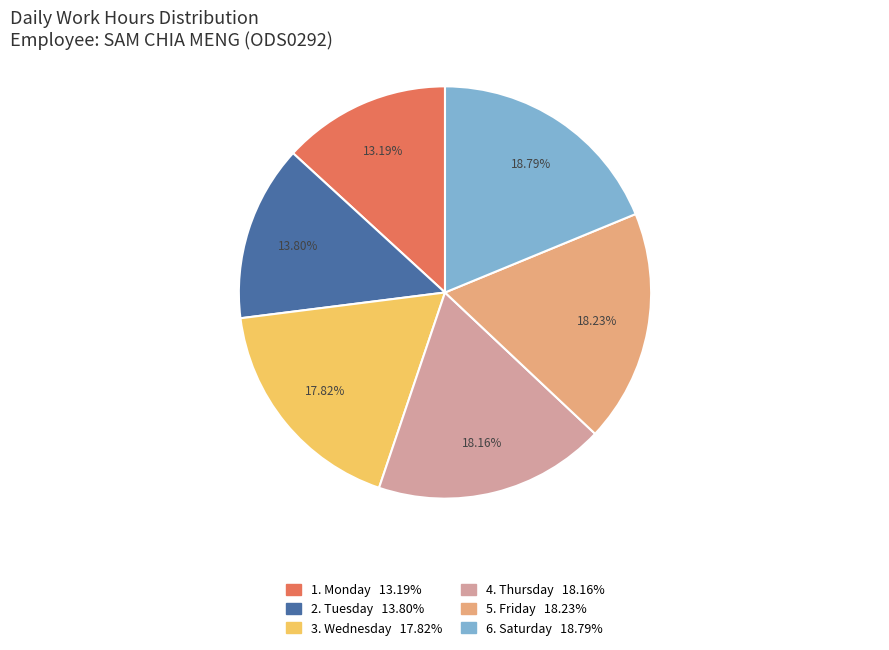

How many slices are in this pie chart?

6